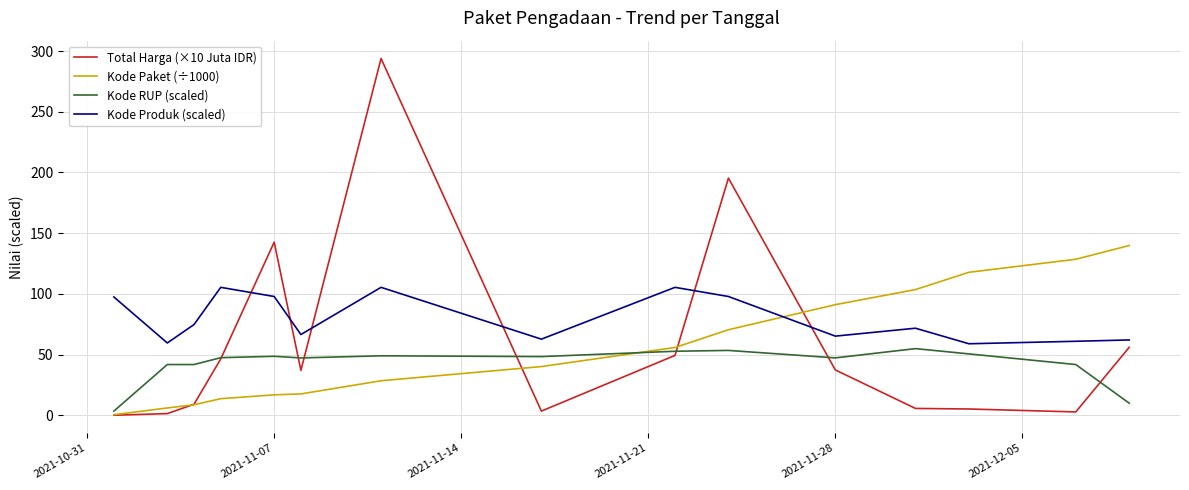

Which series has the largest total across all categories?

Kode Produk (scaled)